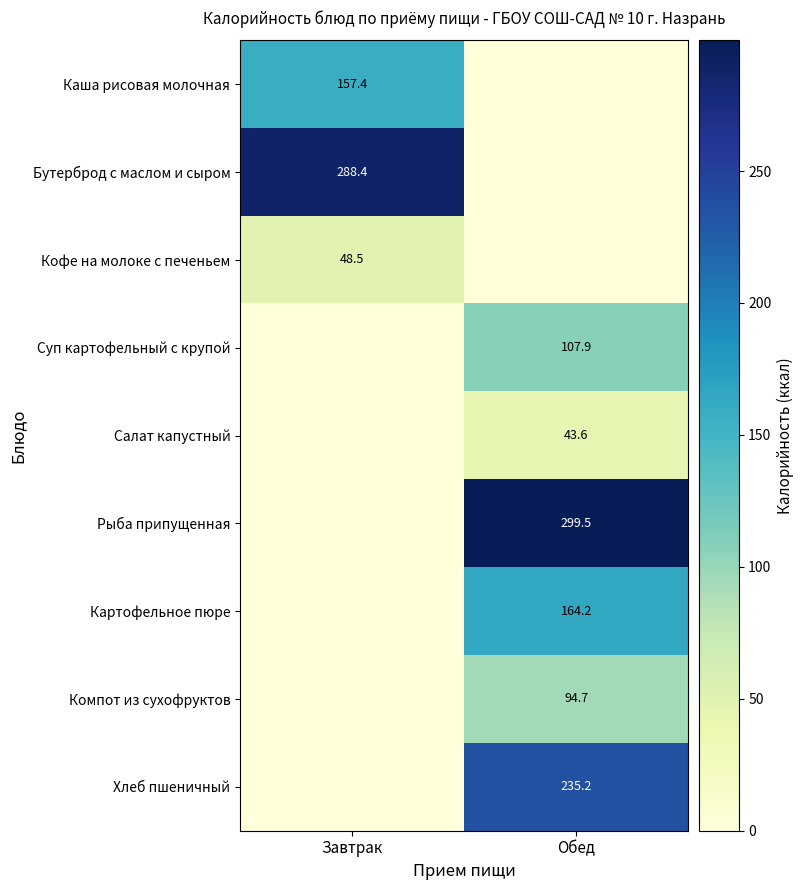

Is it true that Бутерброд с маслом и сыром equals 288.4 at Завтрак?

True